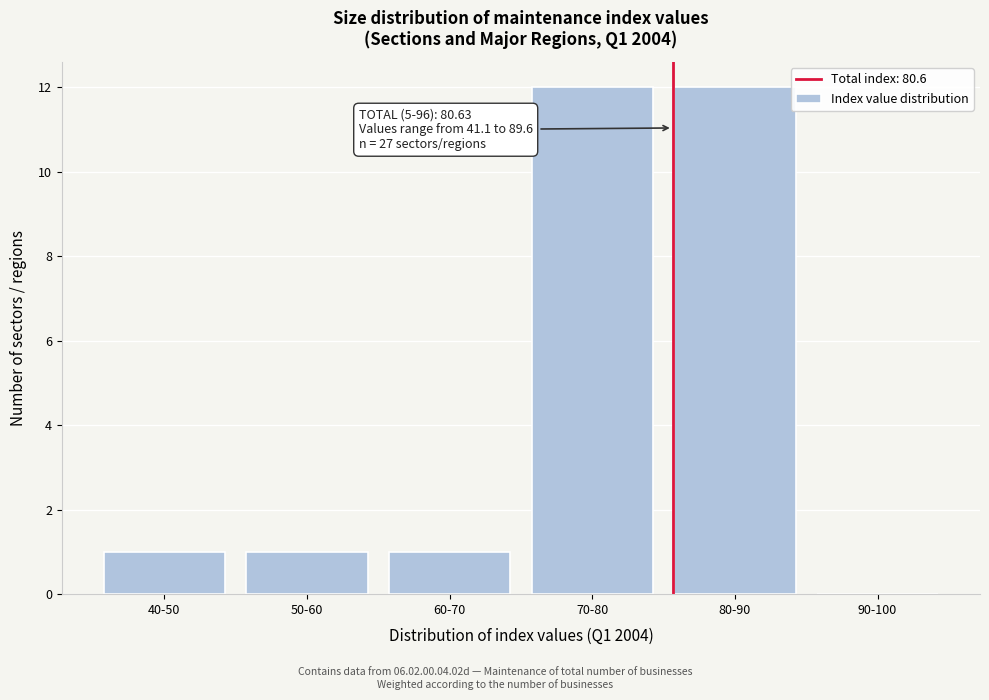

Reading left to right, extract all data points from this chart.

40-50=1	50-60=1	60-70=1	70-80=12	80-90=12	90-100=0